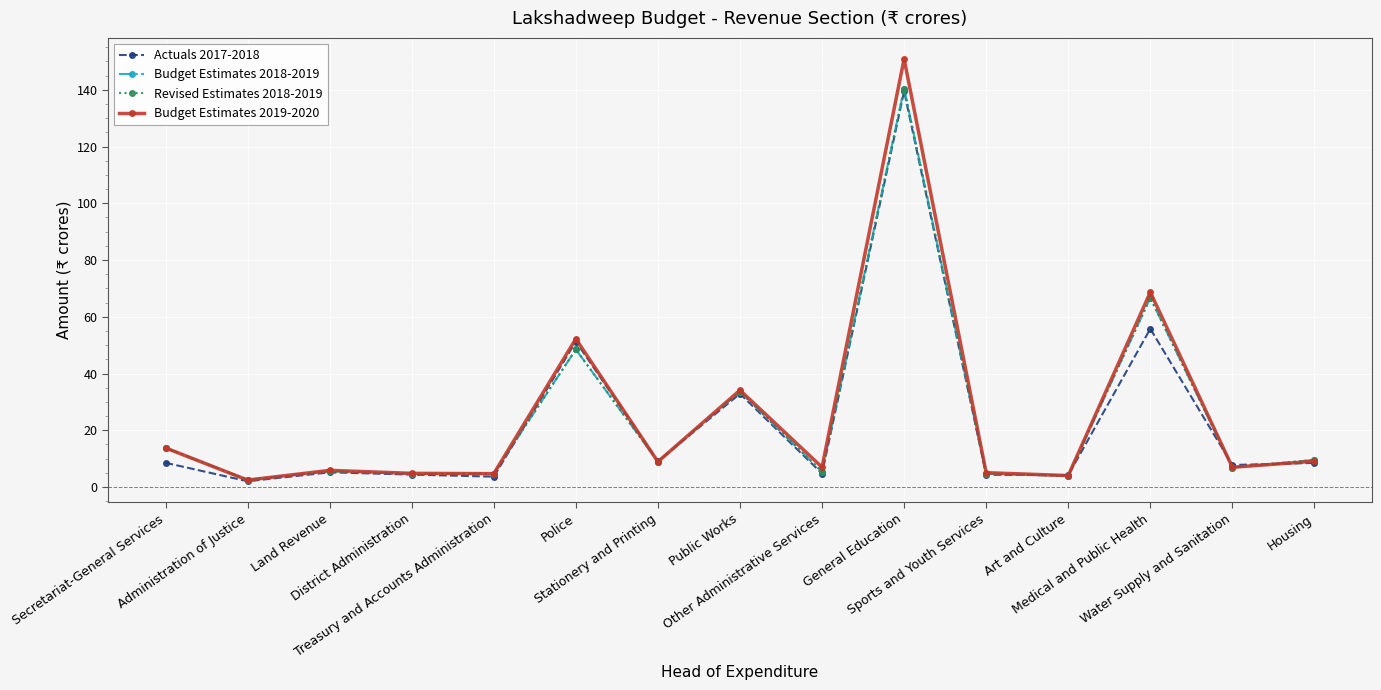

Reading left to right, transcribe all the data shown in this chart.

Actuals 2017-2018: 8.5	2.0	5.2	4.4	3.6	51.3	9.1	32.9	4.7	139.5	4.3	4.1	55.8	7.7	8.5
Budget Estimates 2018-2019: 13.8	2.5	5.5	4.7	4.7	48.5	8.9	33.6	5.4	140.4	4.7	3.9	66.7	6.8	9.5
Revised Estimates 2018-2019: 13.8	2.5	5.5	4.7	4.7	48.5	8.9	33.6	5.4	140.4	4.7	3.9	66.7	6.8	9.5
Budget Estimates 2019-2020: 13.8	2.4	5.8	4.8	4.7	52.2	8.9	34.1	7.0	150.9	5.0	4.0	68.7	6.9	9.1